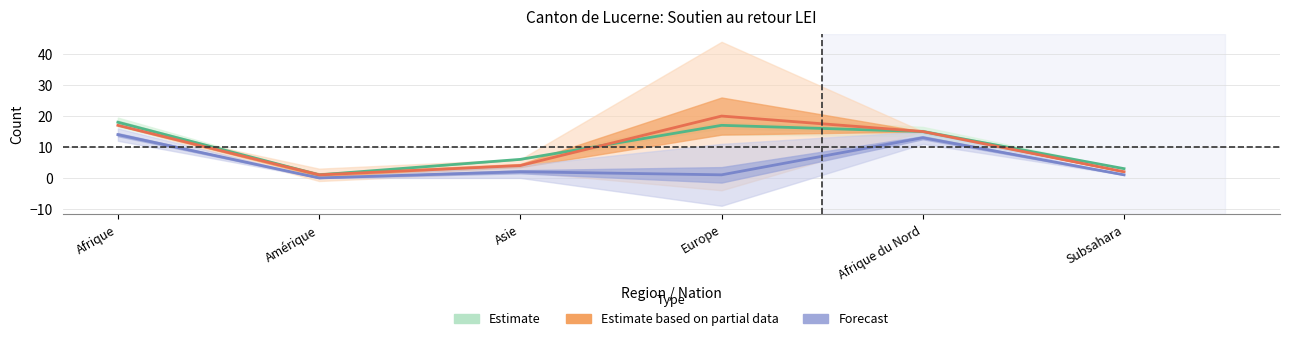

Reading left to right, what are all the values shown in this chart?

Estimate: Afrique=18	Amérique=1	Asie=6	Europe=17	Afrique du Nord=15	Subsahara=3
Estimate based on partial data: Afrique=17	Amérique=1	Asie=4	Europe=20	Afrique du Nord=15	Subsahara=2
Forecast: Afrique=14	Amérique=0	Asie=2	Europe=1	Afrique du Nord=13	Subsahara=1